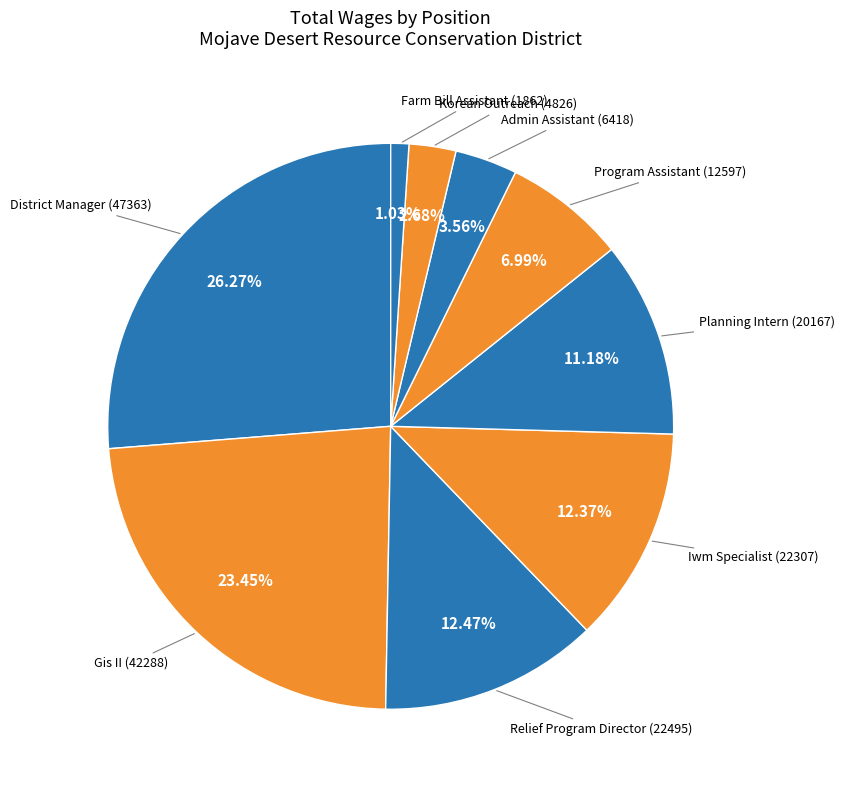

Does Program Assistant account for over 50% of the chart?

No